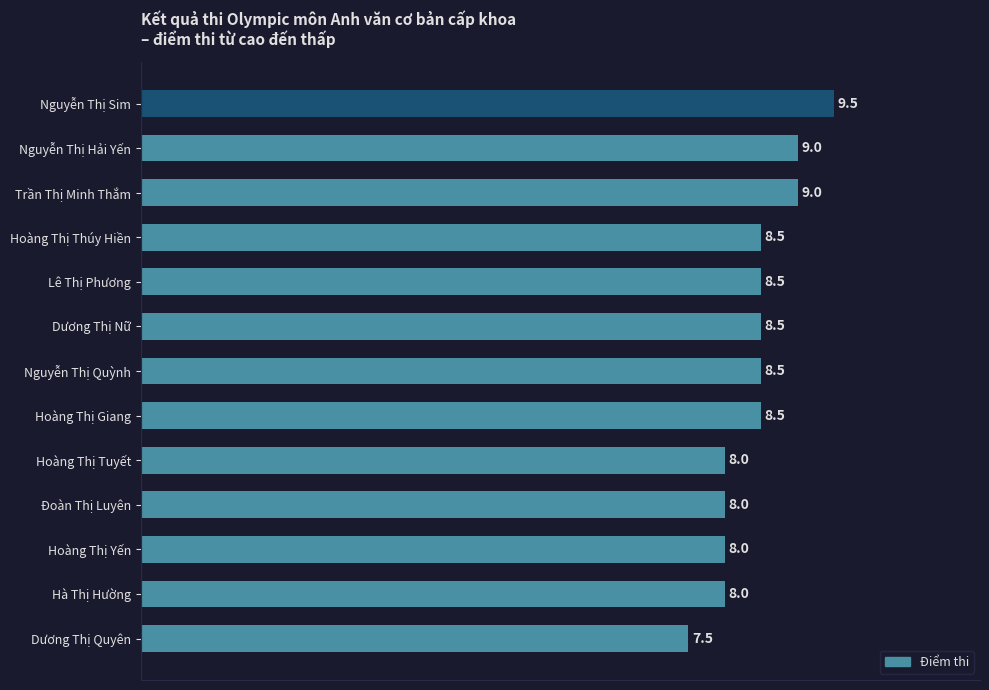

What is the maximum value shown in the chart?

9.5